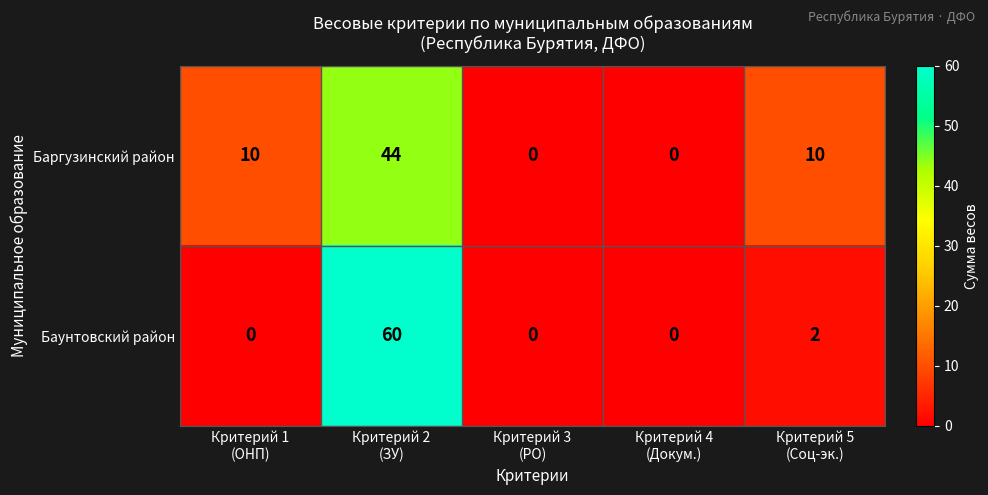

Reading right to left, transcribe all the data shown in this chart.

Баргузинский район: 10	0	0	44	10
Баунтовский район: 2	0	0	60	0